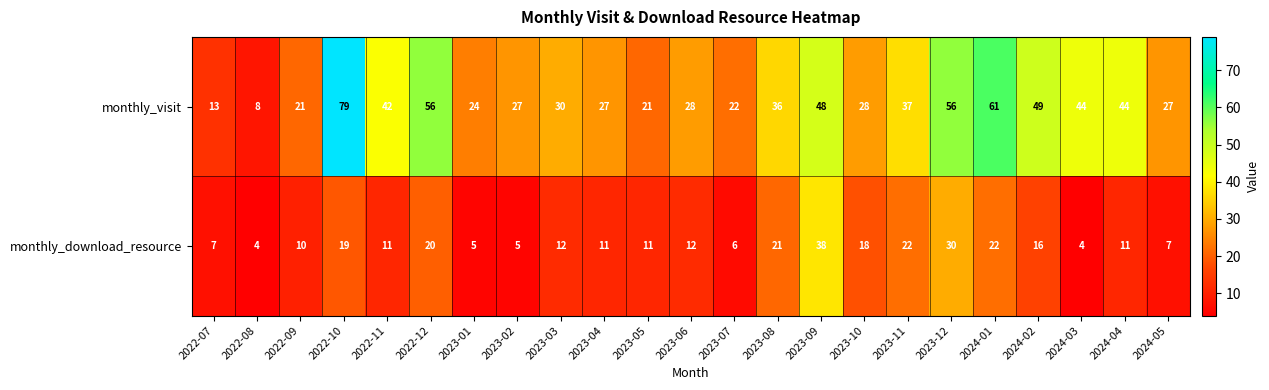

Rank the series by their maximum value, from highest to lowest.

monthly_visit, monthly_download_resource